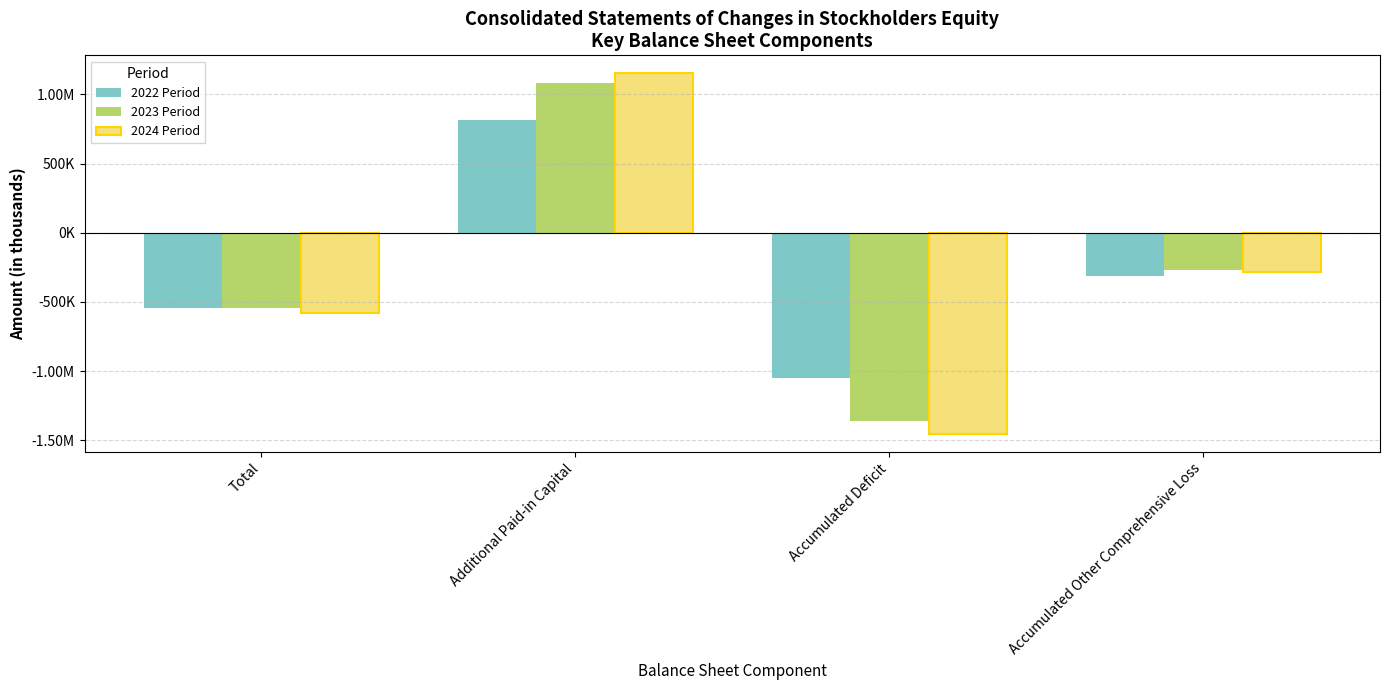

What value does the 2022 Period series have at Additional Paid-in Capital, to the nearest 100?

815100